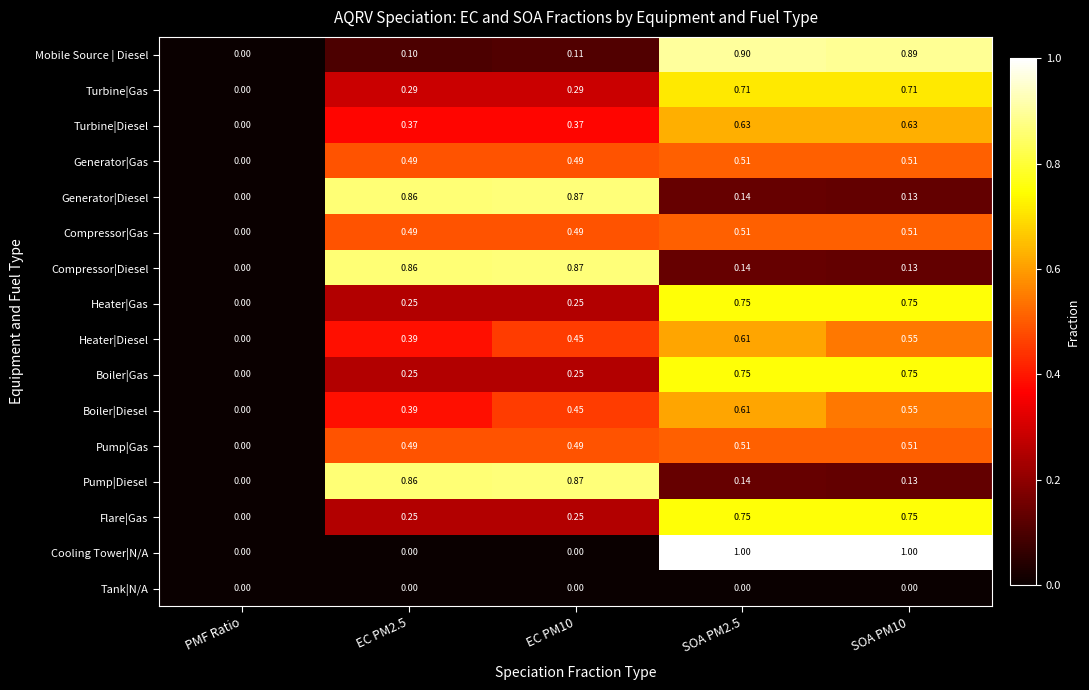

Between PMF Ratio and SOA PM10, which series saw the biggest shift?

Cooling Tower|N/A